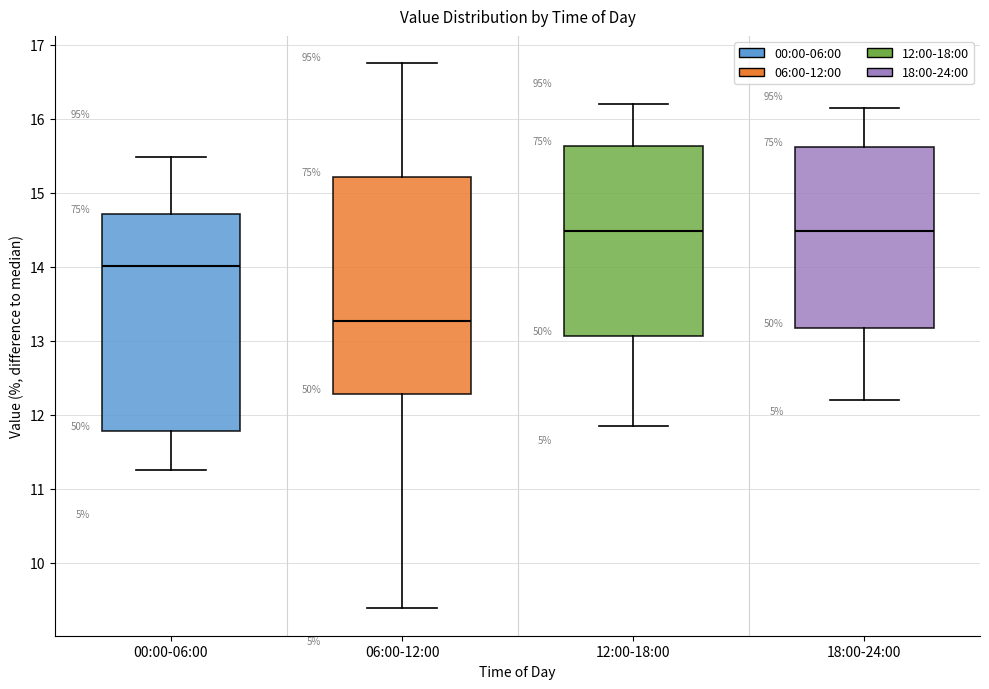

Reading left to right, transcribe this box plot: for each box, give where its median line is, the range the box spans, and where its two whiskers end, as read against the y-axis. The values are not printed on the chart, so give them approximately, as read against the axis.

00:00-06:00: median 14.0, box 11.8 to 14.7, whiskers 11.3 to 15.5
06:00-12:00: median 13.3, box 12.3 to 15.2, whiskers 9.4 to 16.8
12:00-18:00: median 14.5, box 13.1 to 15.6, whiskers 11.9 to 16.2
18:00-24:00: median 14.5, box 13.2 to 15.6, whiskers 12.2 to 16.2